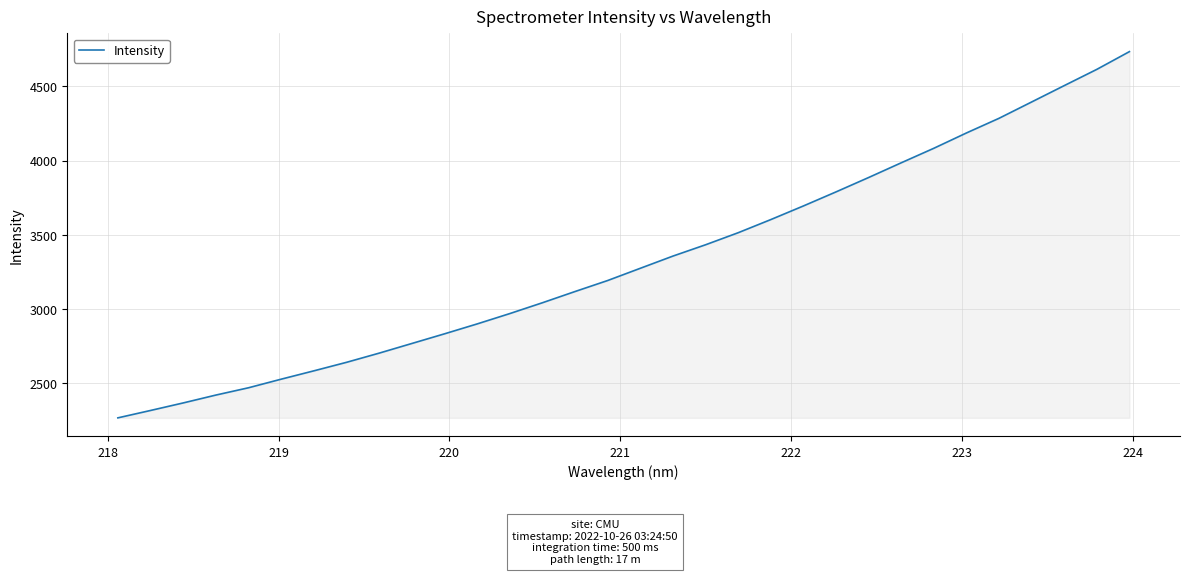

What is the minimum value shown in the chart?

2265.6